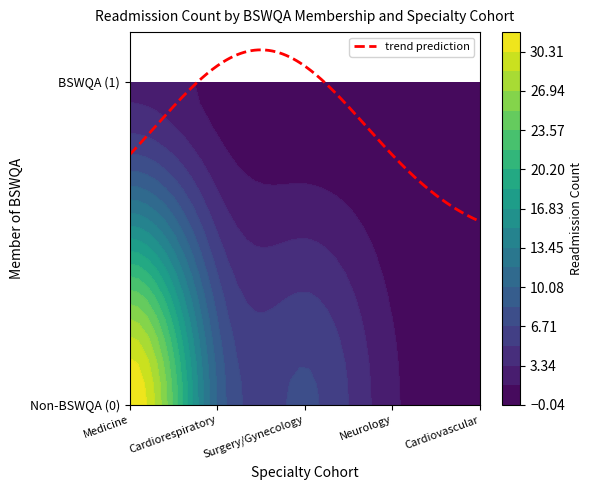

What is the spread (max minus min) of values at 1?

3